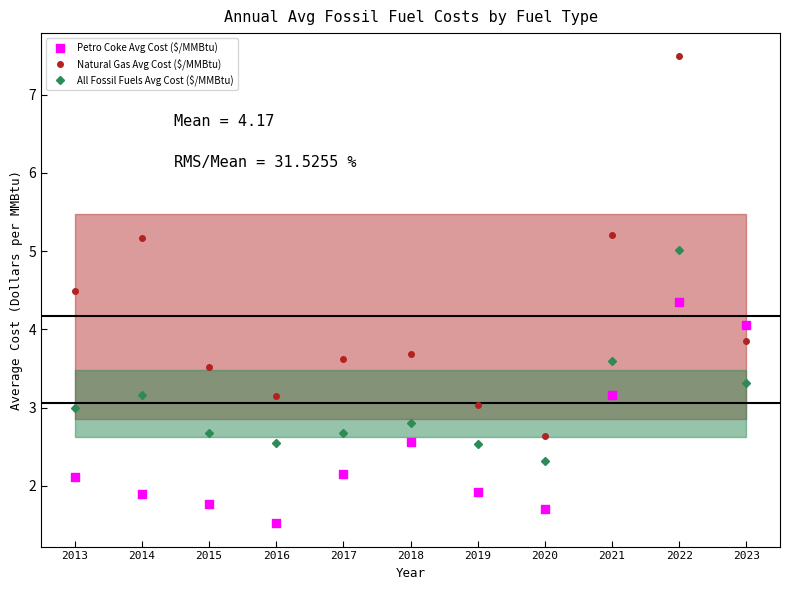

What are all the series names shown in the legend?

Natural Gas Avg Cost ($/MMBtu), All Fossil Fuels Avg Cost ($/MMBtu), Petro Coke Avg Cost ($/MMBtu)